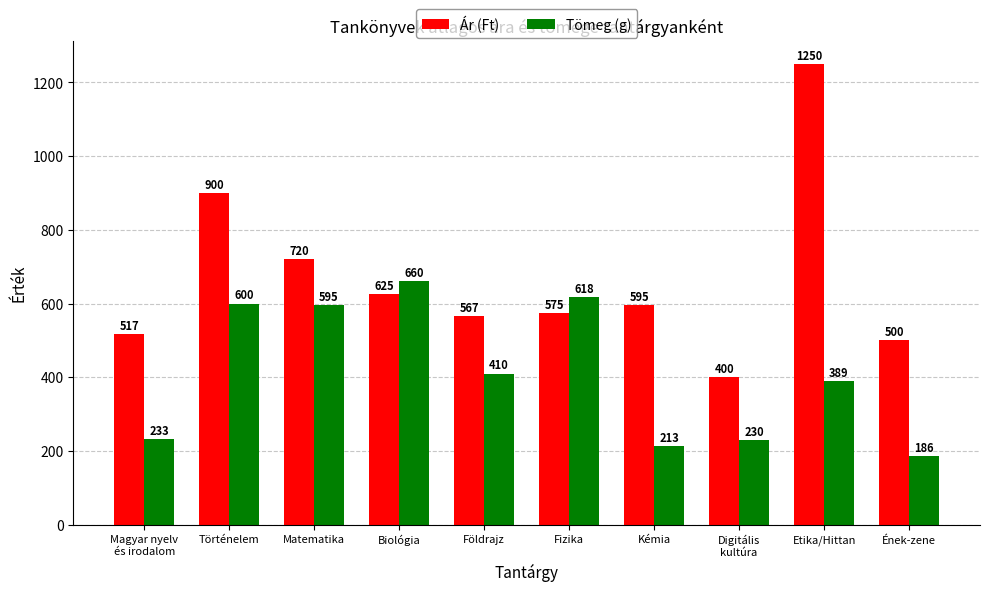

What is the maximum value shown in the chart?

1250